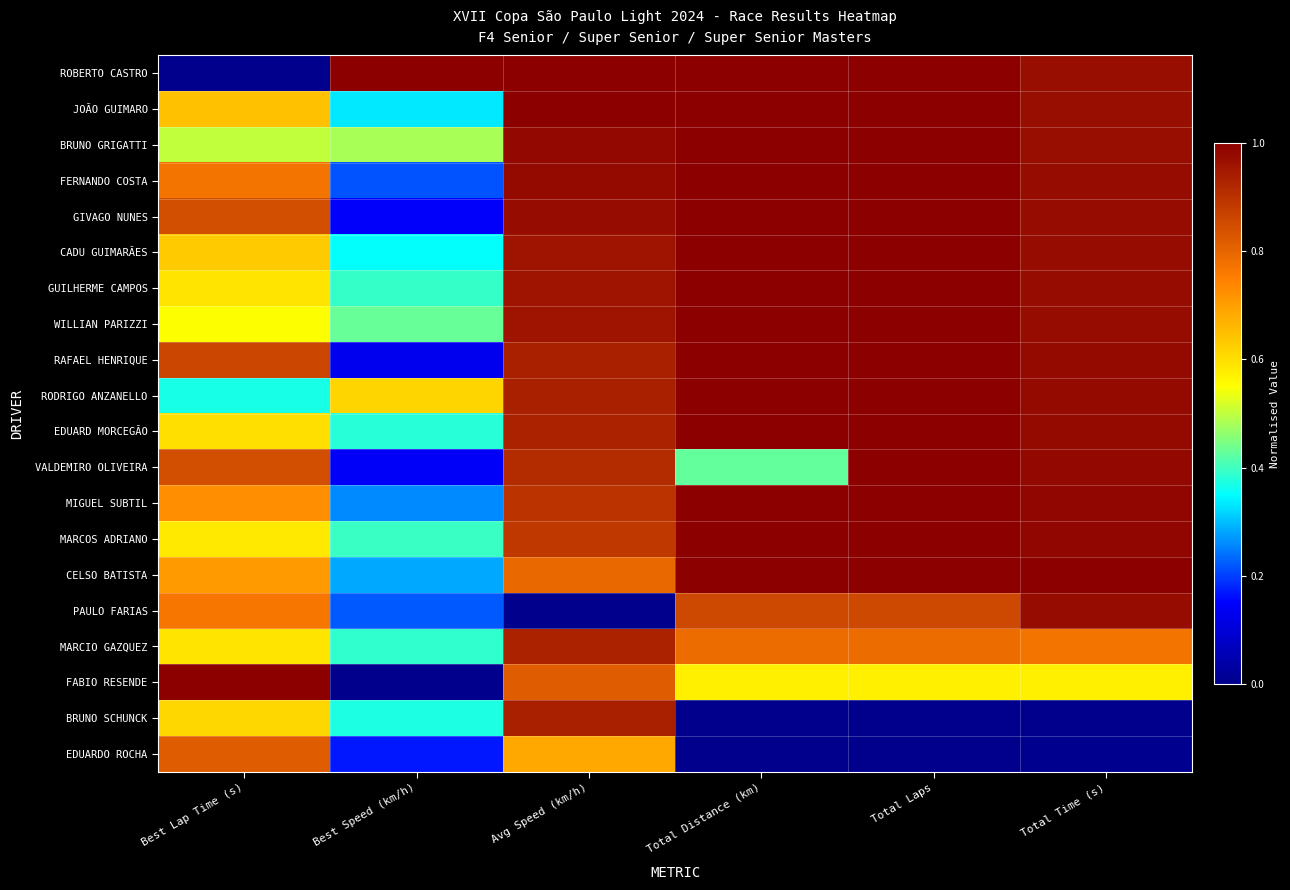

What is the total value across all series at Total Laps?

17.2